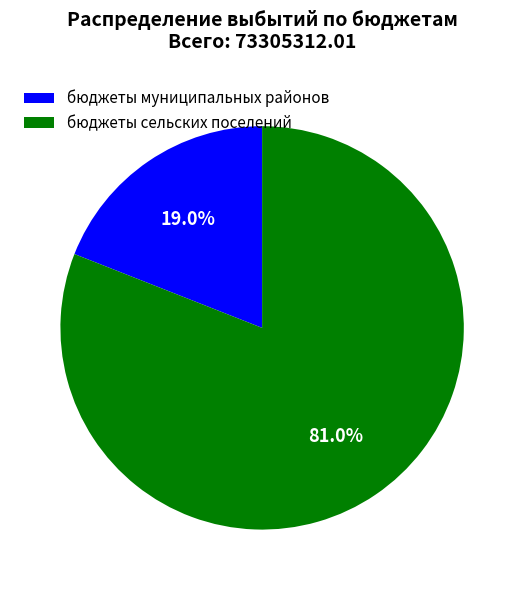

Combined, do бюджеты муниципальных районов and бюджеты сельских поселений account for over 50%?

Yes